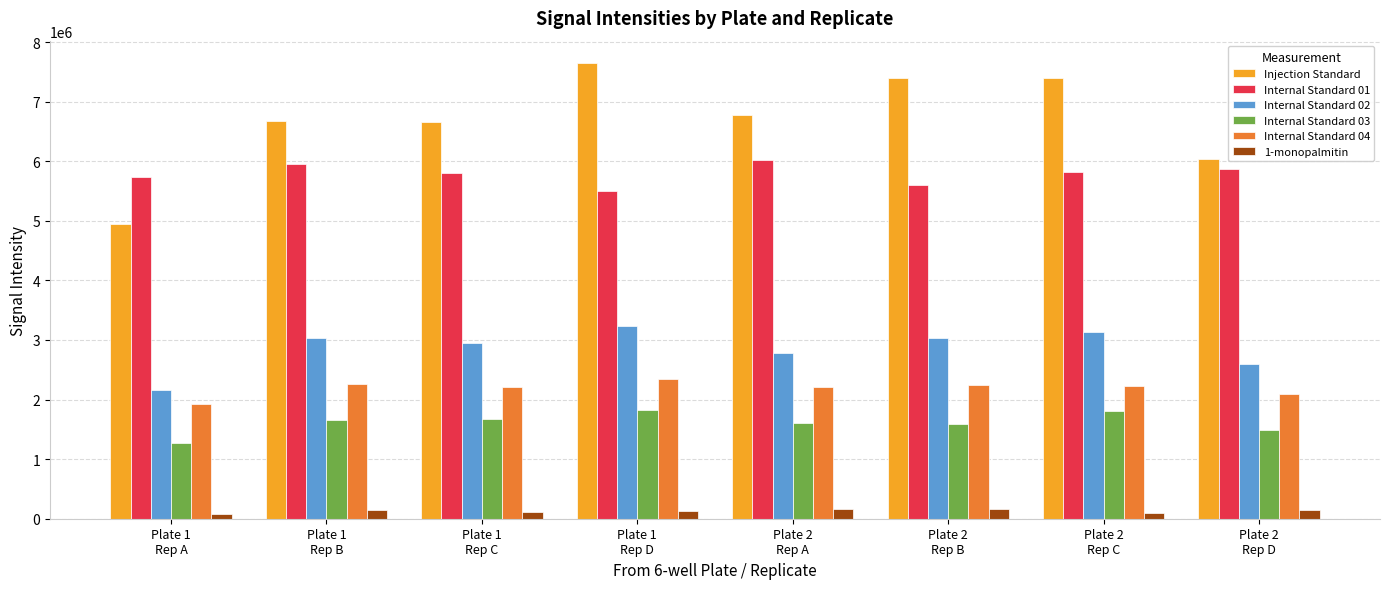

What is the total value across all series at Plate 2
Rep A?

19549573